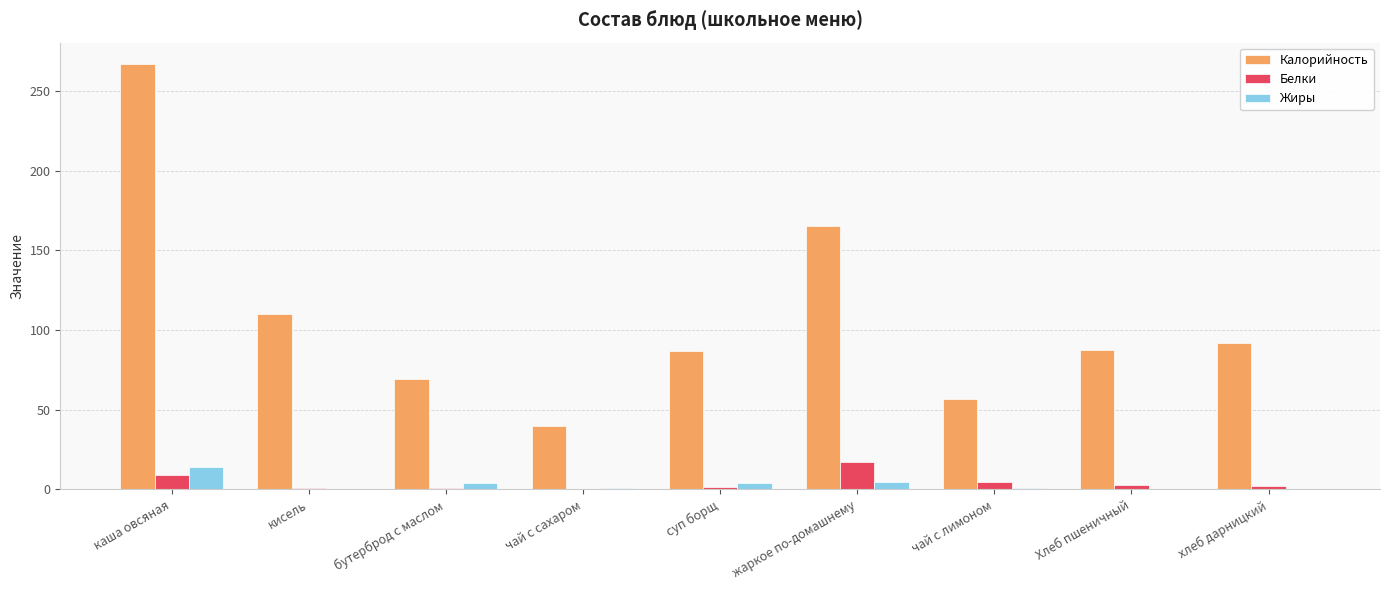

Is it true that Калорийность equals 87.7 at чай с лимоном?

False